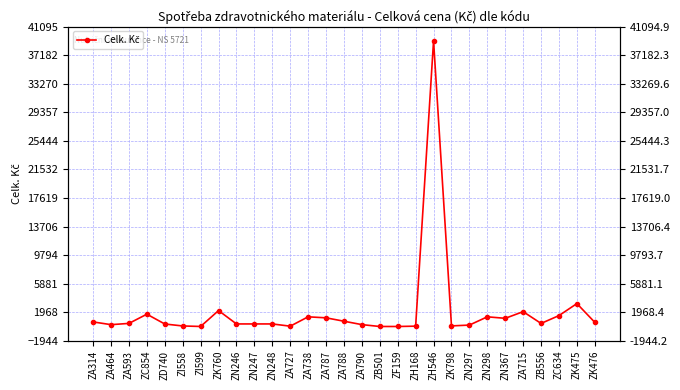

What is the change in value from ZA314 to ZN297?

-431.6